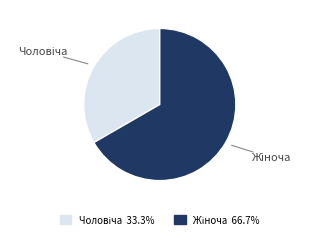

Is there a majority slice in this chart?

Yes